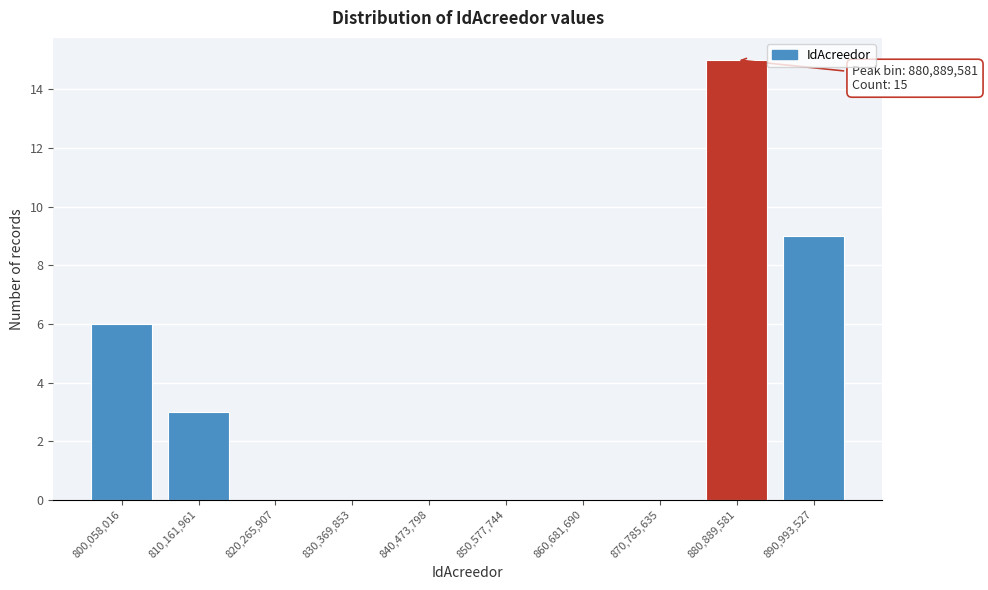

Reading left to right, what are all the values shown in this chart?

800,058,016=6	810,161,961=3	820,265,907=0	830,369,853=0	840,473,798=0	850,577,744=0	860,681,690=0	870,785,635=0	880,889,581=15	890,993,527=9